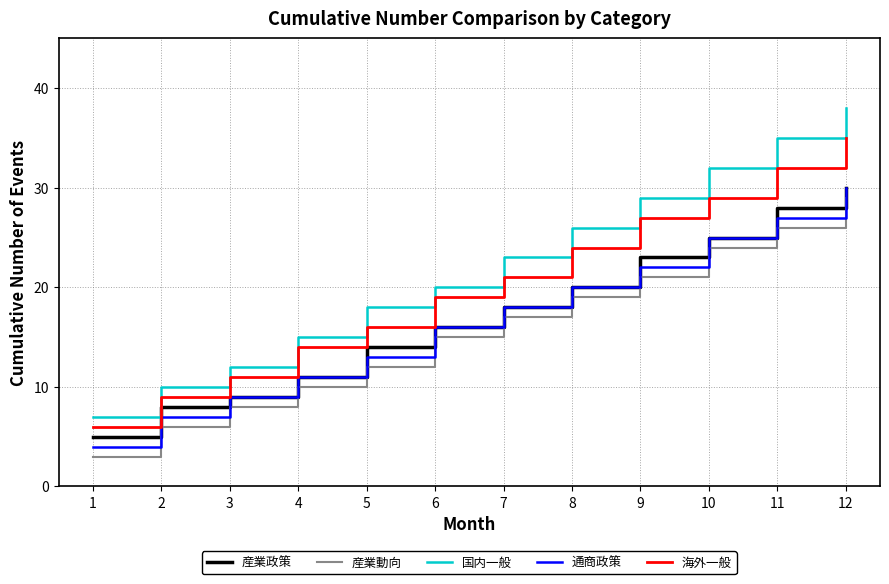

The 国内一般 series shows 18 at 2. True or false?

False